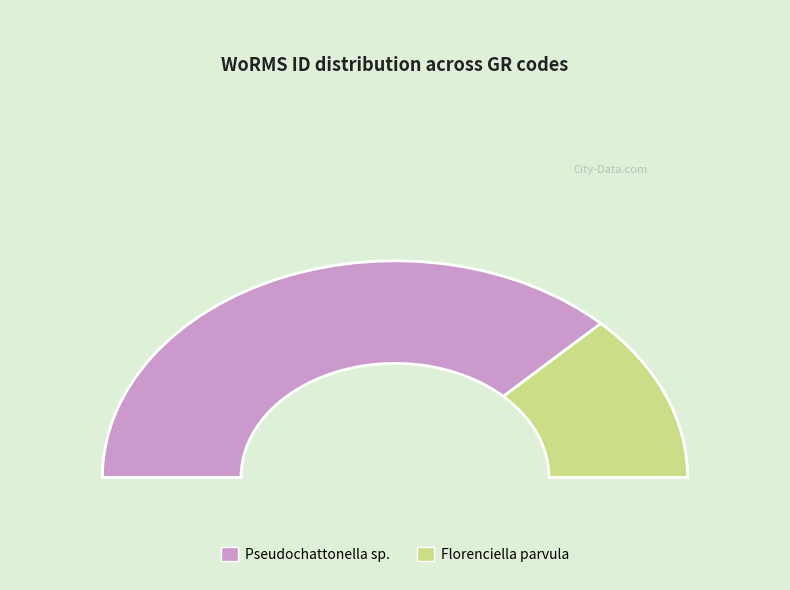

The RCC10721 slice represents 51% of the pie. True or false?

False